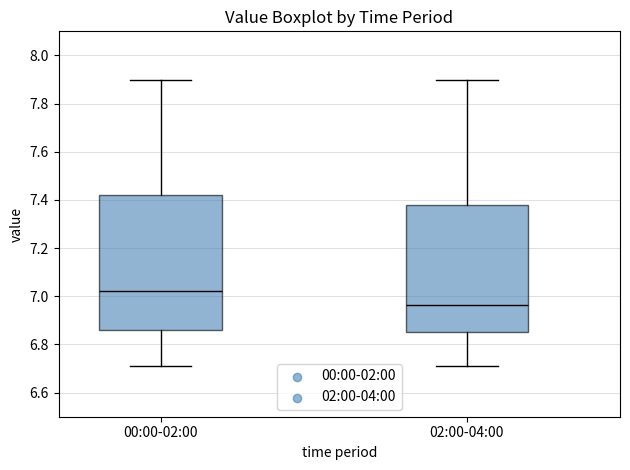

Reading left to right, read every box against the y-axis: the position of its median line, the range the box covers, and the ends of its whiskers. The values are not printed on the chart, so give them approximately, as read against the axis.

00:00-02:00: median 7.02, box 6.86 to 7.42, whiskers 6.72 to 7.90
02:00-04:00: median 6.96, box 6.86 to 7.38, whiskers 6.72 to 7.90